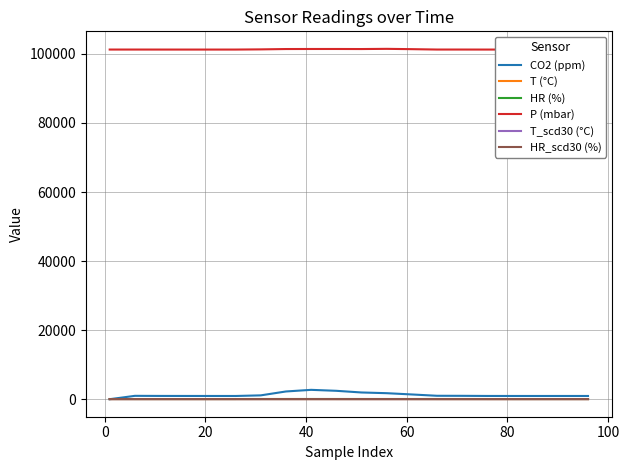

Which series has the largest range (max minus min)?

CO2 (ppm)